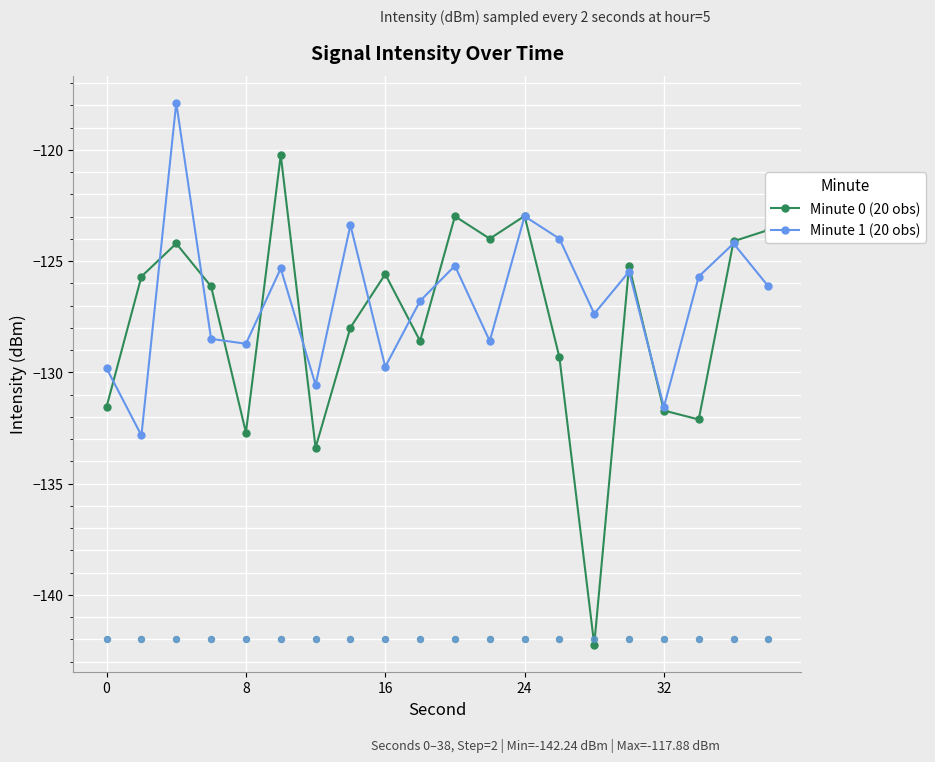

Which series has the largest total across all categories?

Minute 1 (20 obs)